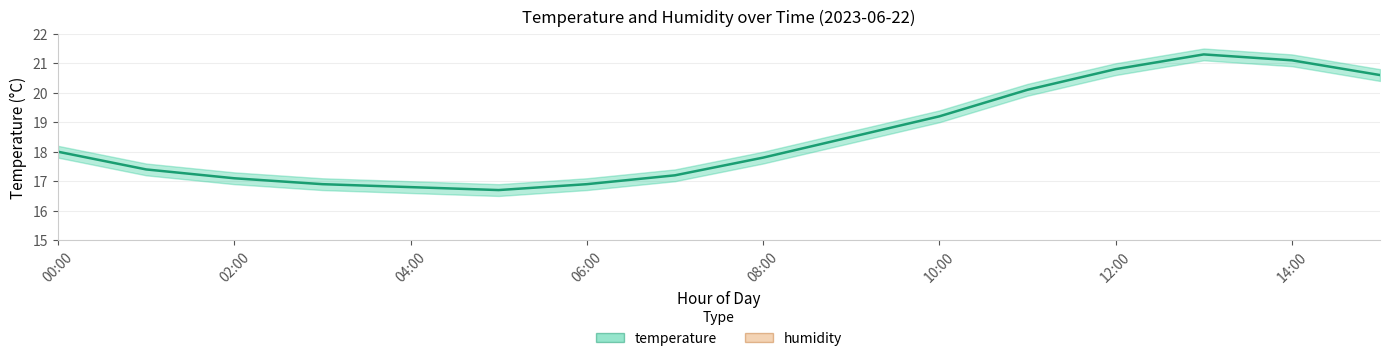

What is the total value across all series at 06:00?

41.9